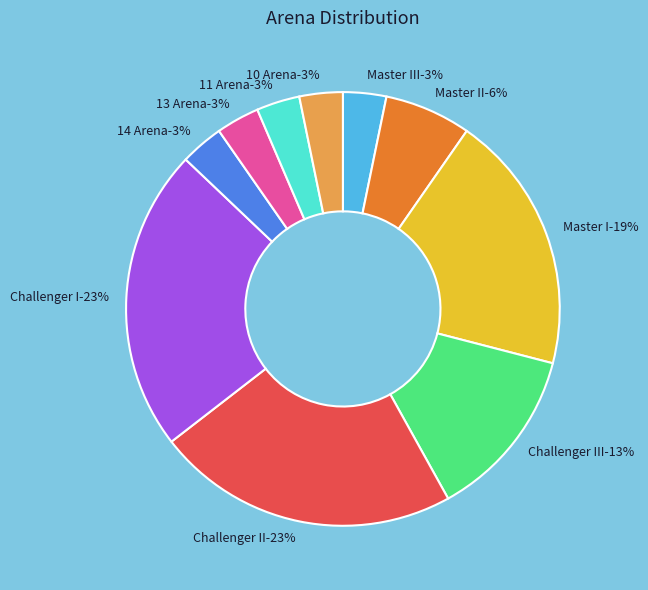

True or false: Master I accounts for 19% of the total.

True